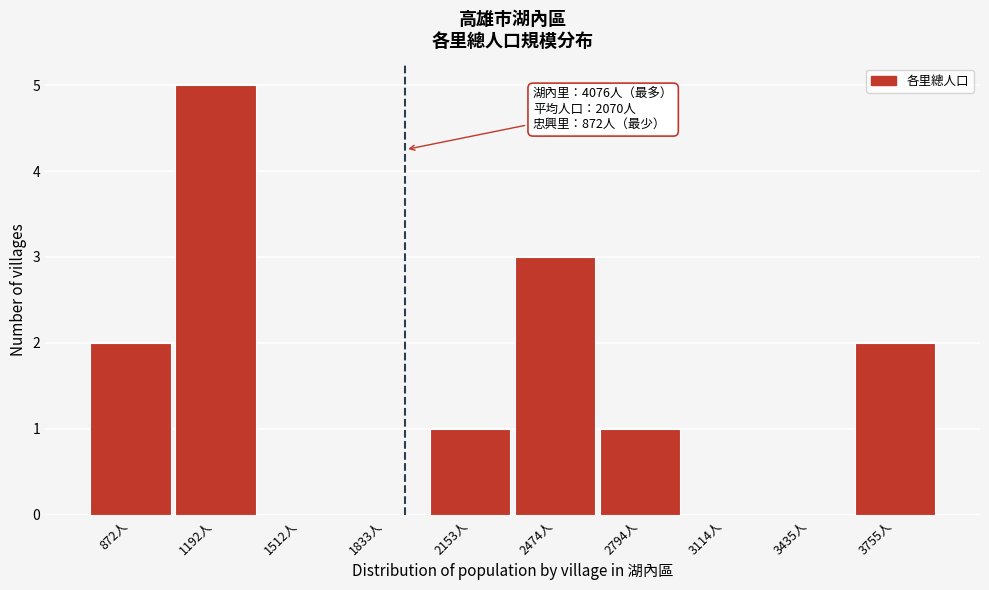

Reading left to right, list all the values displayed in this chart.

872人=2	1192人=5	1512人=0	1833人=0	2153人=1	2474人=3	2794人=1	3114人=0	3435人=0	3755人=2